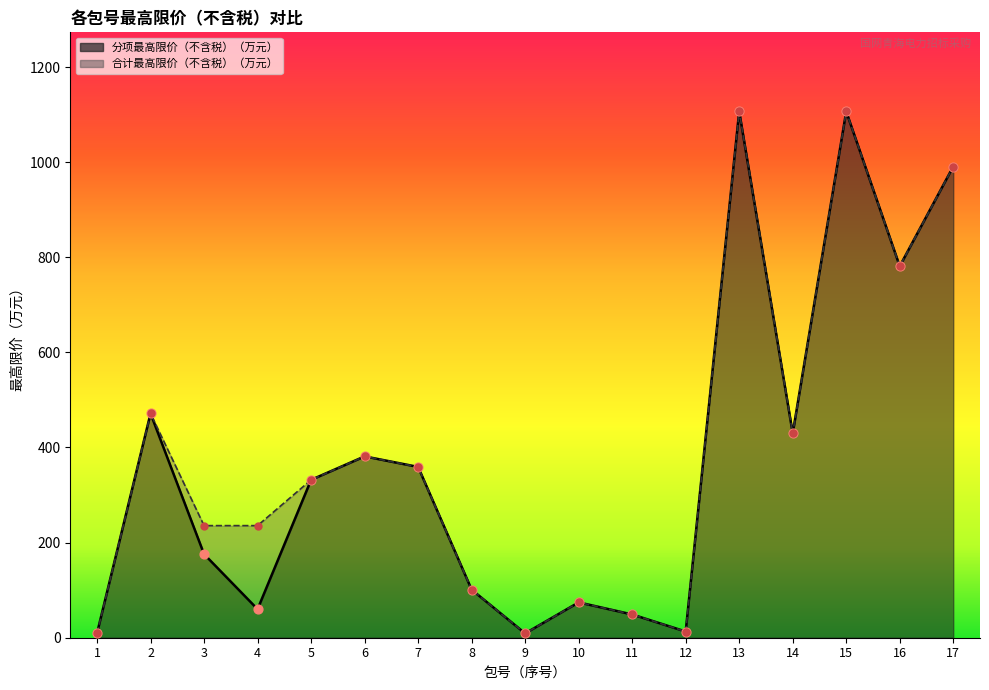

What is the total value across all series at 15?

2213.0